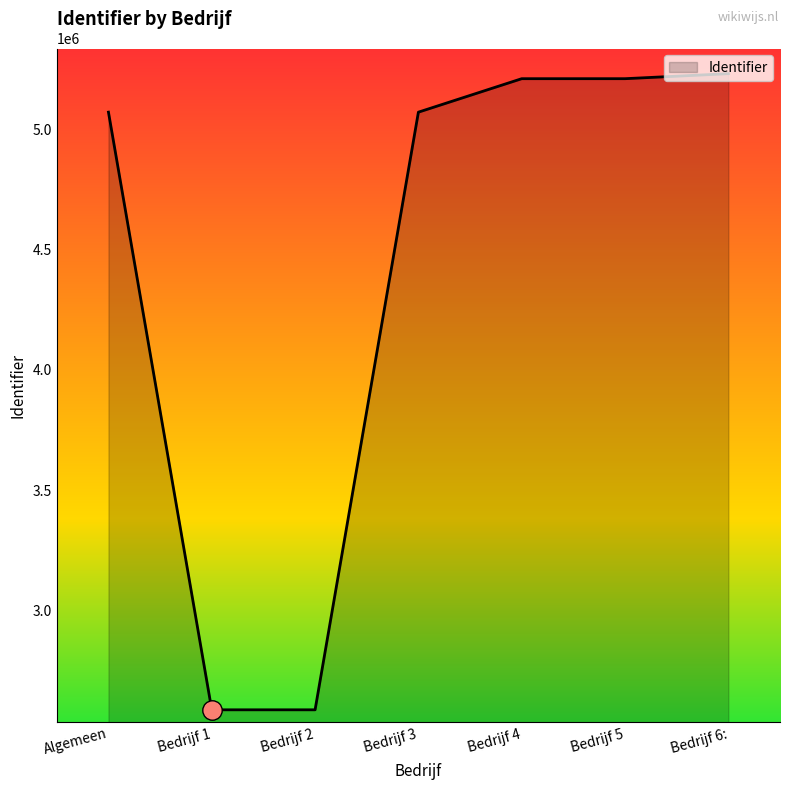

Which has a higher value, Bedrijf 6: or Bedrijf 1?

Bedrijf 6: